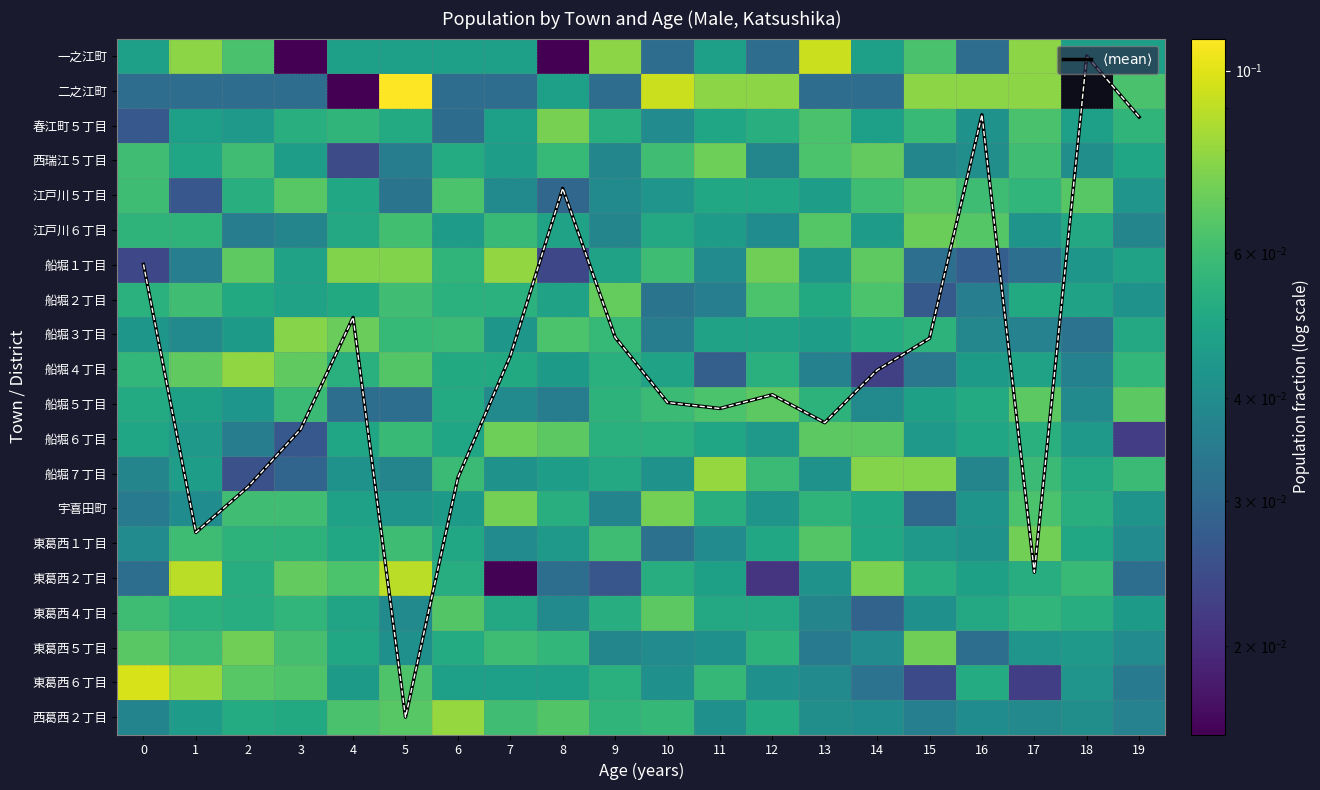

Which category has the lowest value across all series?

18